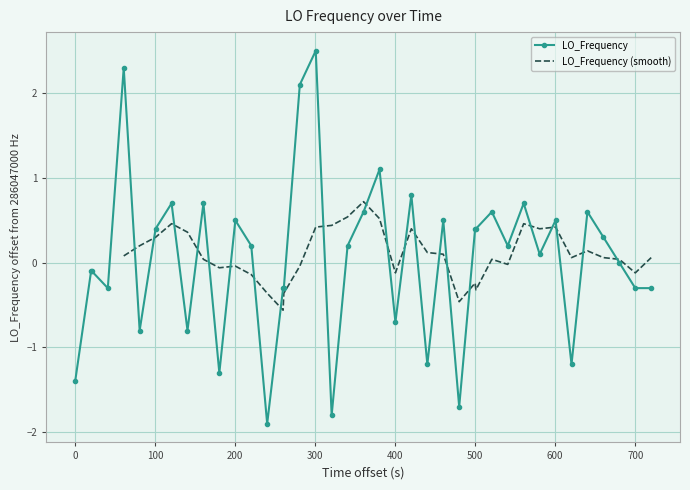

What is the maximum value for LO_Frequency?

2.5